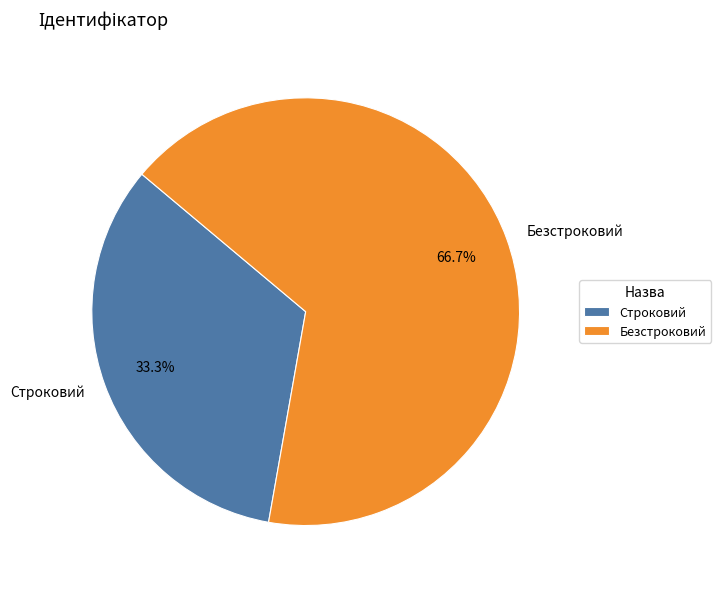

What is the majority slice?

Безстроковий